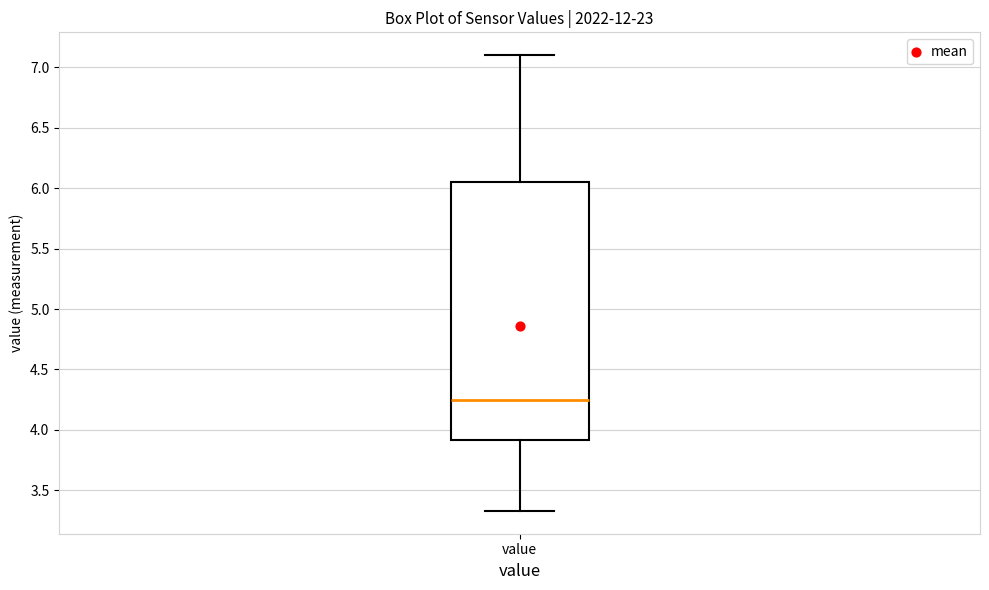

Where is the upper edge of the box for value on the y-axis? The values are not printed on the chart, so give them approximately, as read against the axis.

6.05